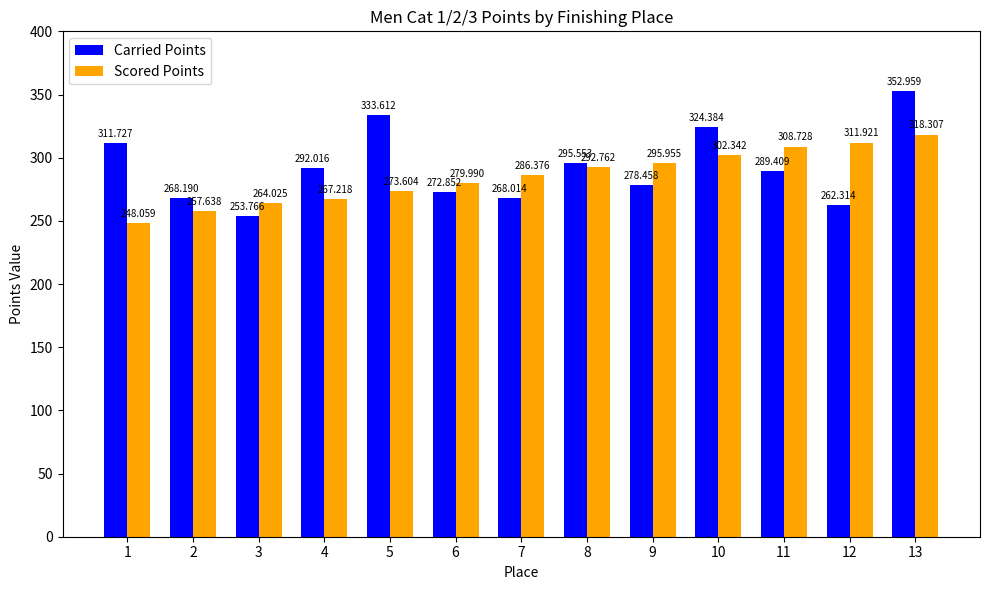

List the series in order of their overall mean, lowest first.

Scored Points, Carried Points